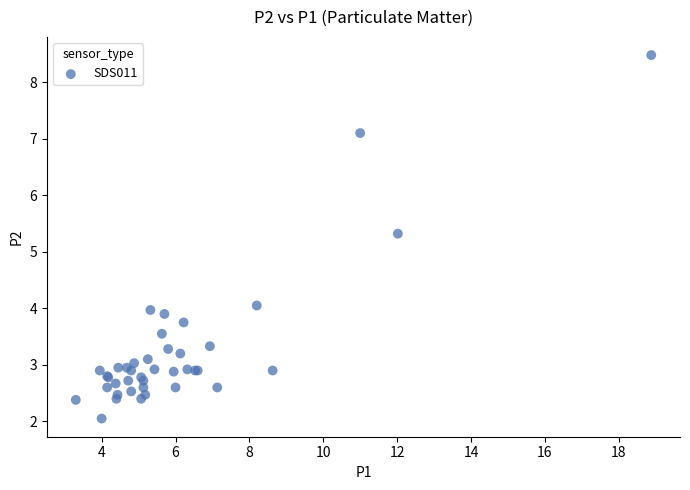

What Y value in the scatter plot is closest to 5?

5.3